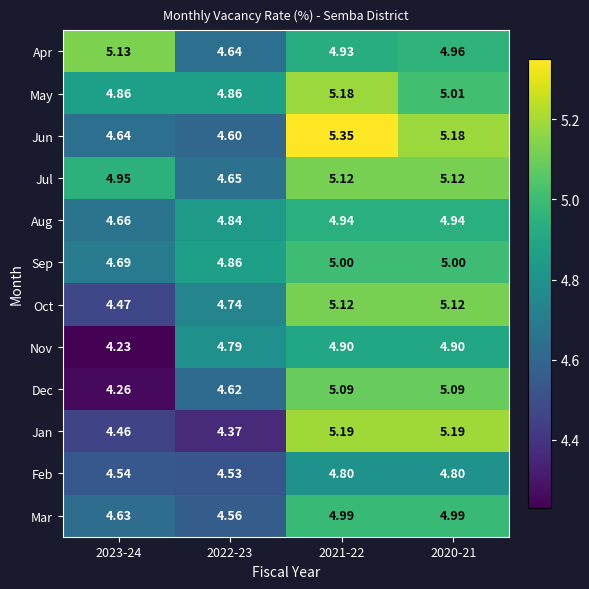

At which category is the sum across all series the highest?

2021-22